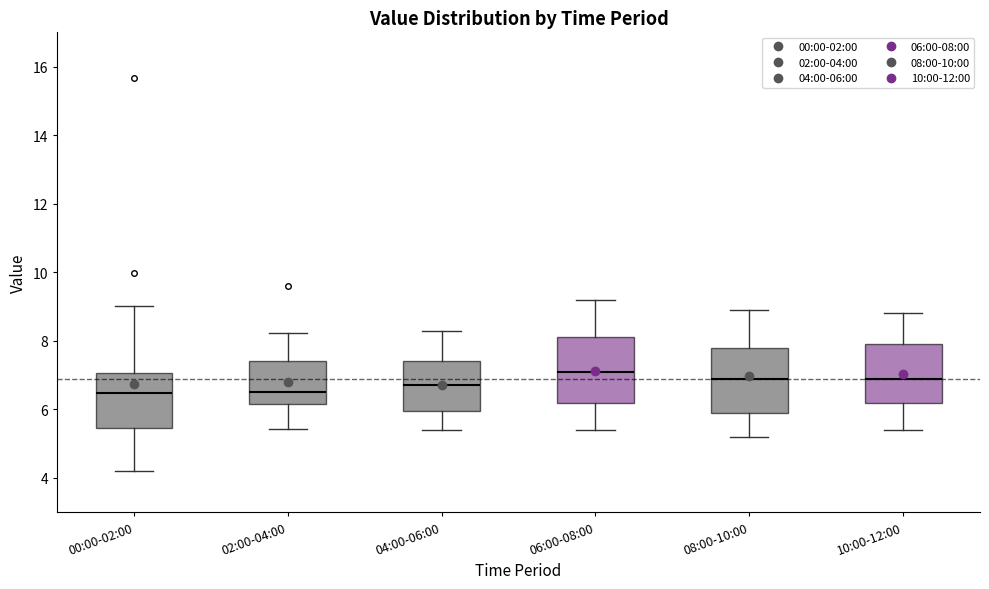

Where does the lower whisker of the box for 02:00-04:00 end on the y-axis? The values are not printed on the chart, so give them approximately, as read against the axis.

5.4